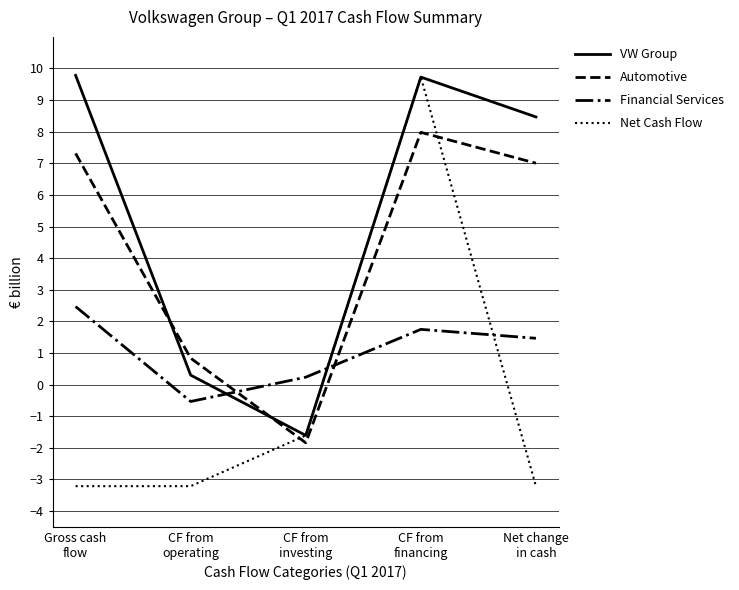

What is the minimum value for VW Group?

-1.6